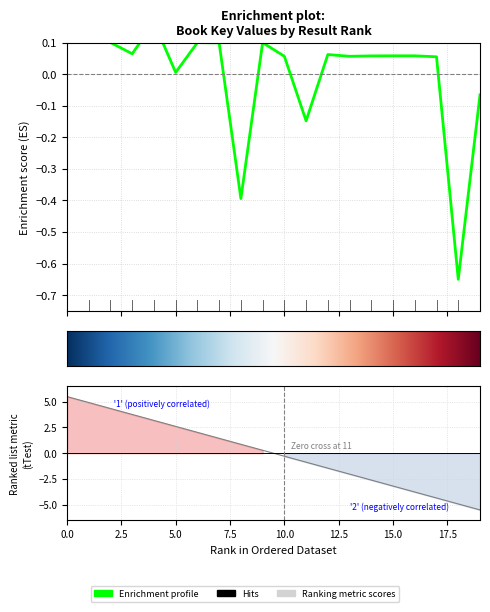

Where does the data first go above 0?

1